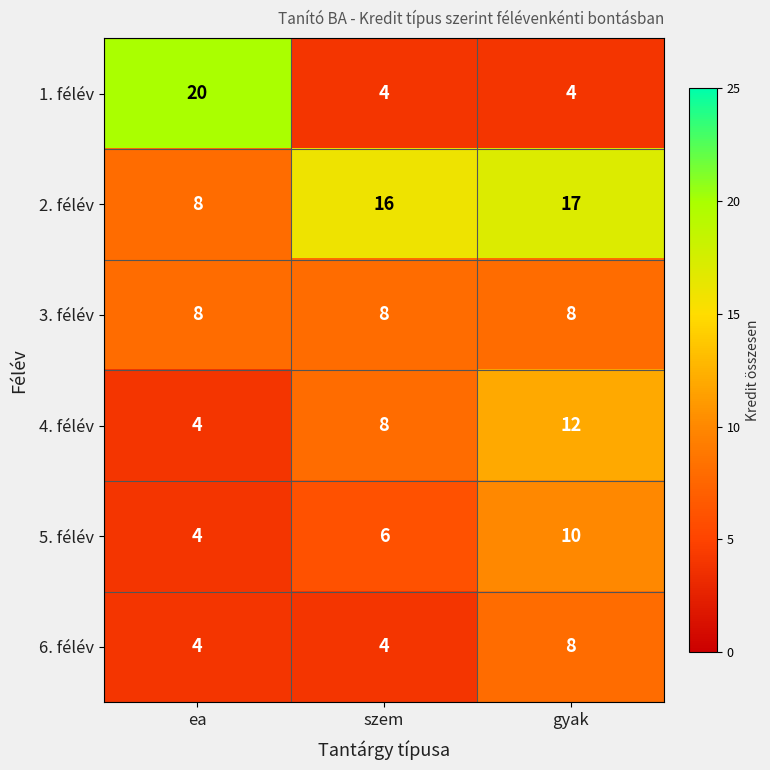

Which series has the largest range (max minus min)?

1. félév